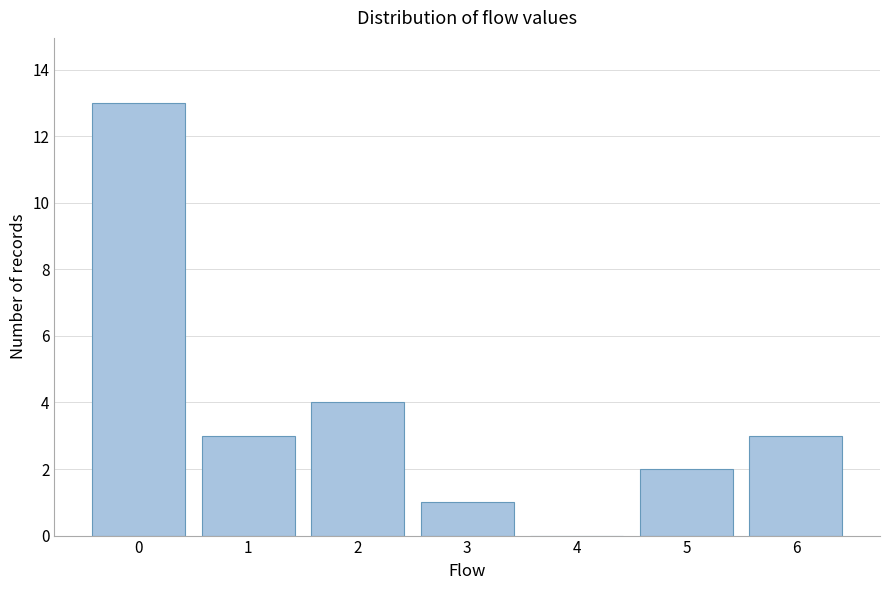

Reading left to right, list every bar in this chart as the range it spans on the x-axis followed by its height. The values are not printed on the chart, so give them approximately, as read against the axis.

-0.5 to 0.5: 13
0.5 to 1.5: 3
1.5 to 2.5: 4
2.5 to 3.5: 1
3.5 to 4.5: 0
4.5 to 5.5: 2
5.5 to 6.5: 3